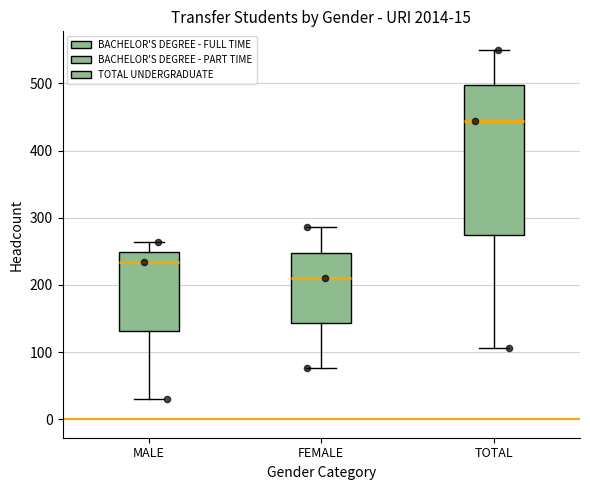

Comparing the boxes themselves (not the whiskers), which one is the tallest?

TOTAL